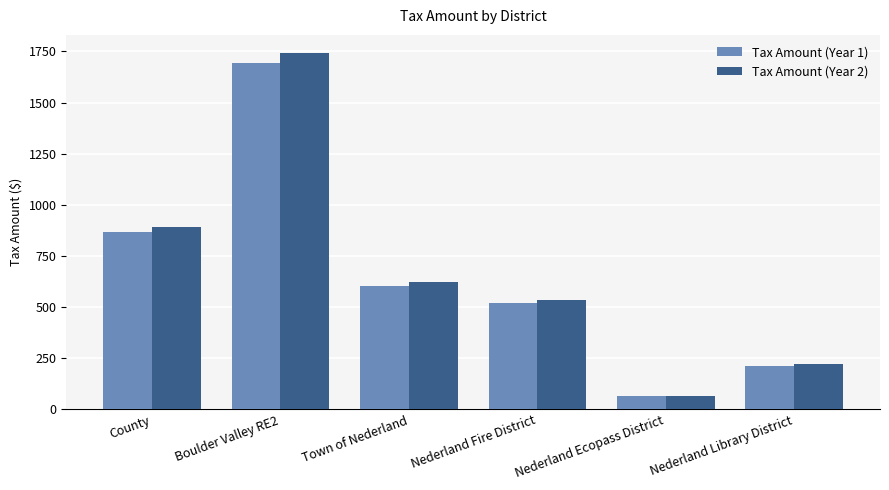

The value of Tax Amount (Year 2) at Nederland Library District is 361.1. True or false?

False